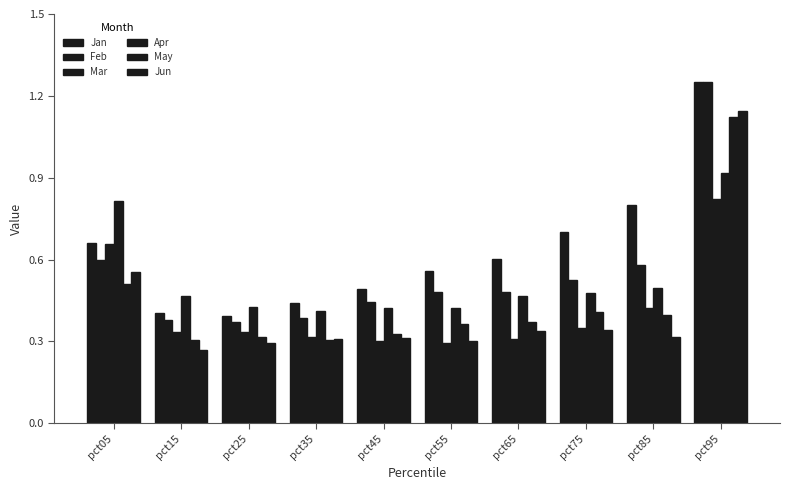

Count the number of categories in the chart.

10